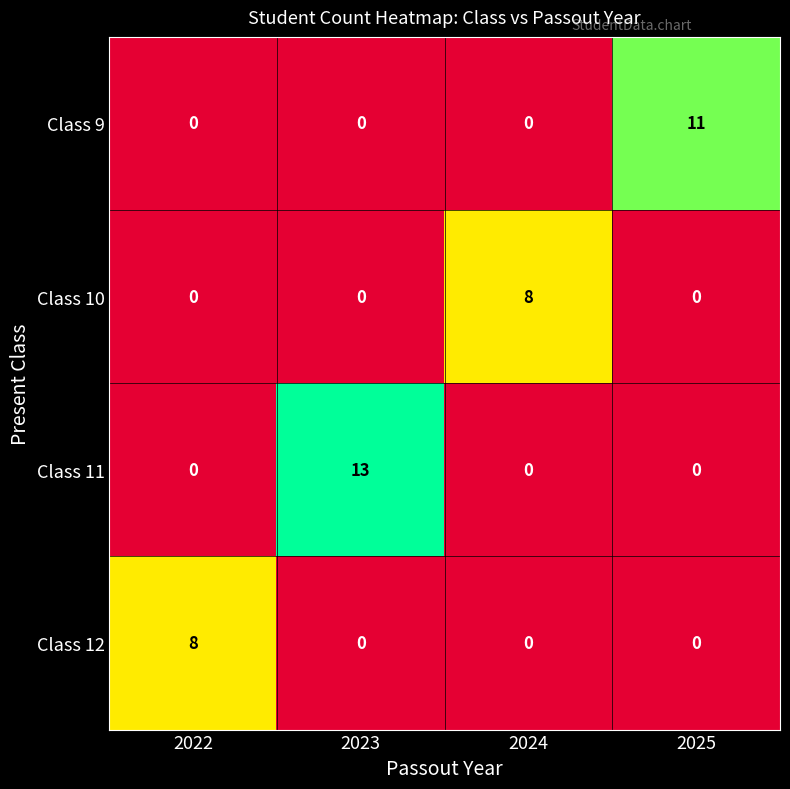

What is the difference between the highest and lowest values at 2025?

11